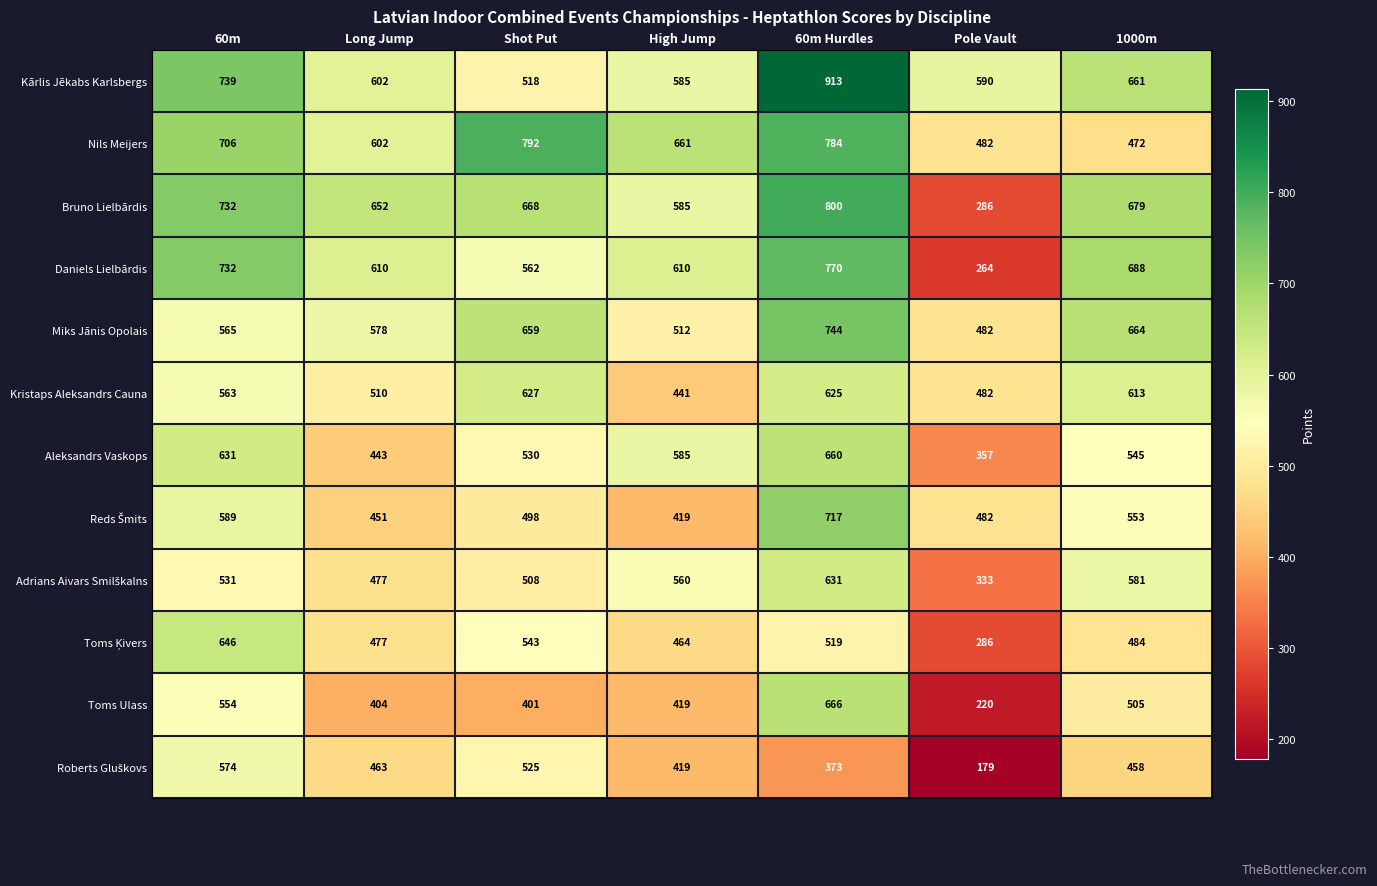

List the labels in order of Kristaps Aleksandrs Cauna value, largest first.

Shot Put, 60m Hurdles, 1000m, 60m, Long Jump, Pole Vault, High Jump